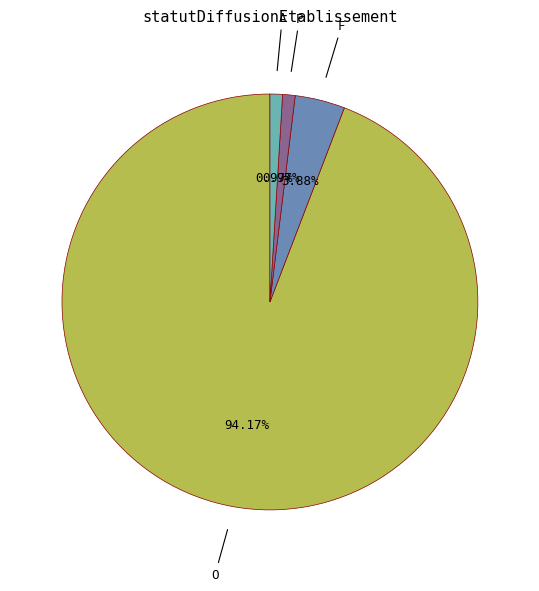

Is there any slice that represents more than half of the pie?

Yes